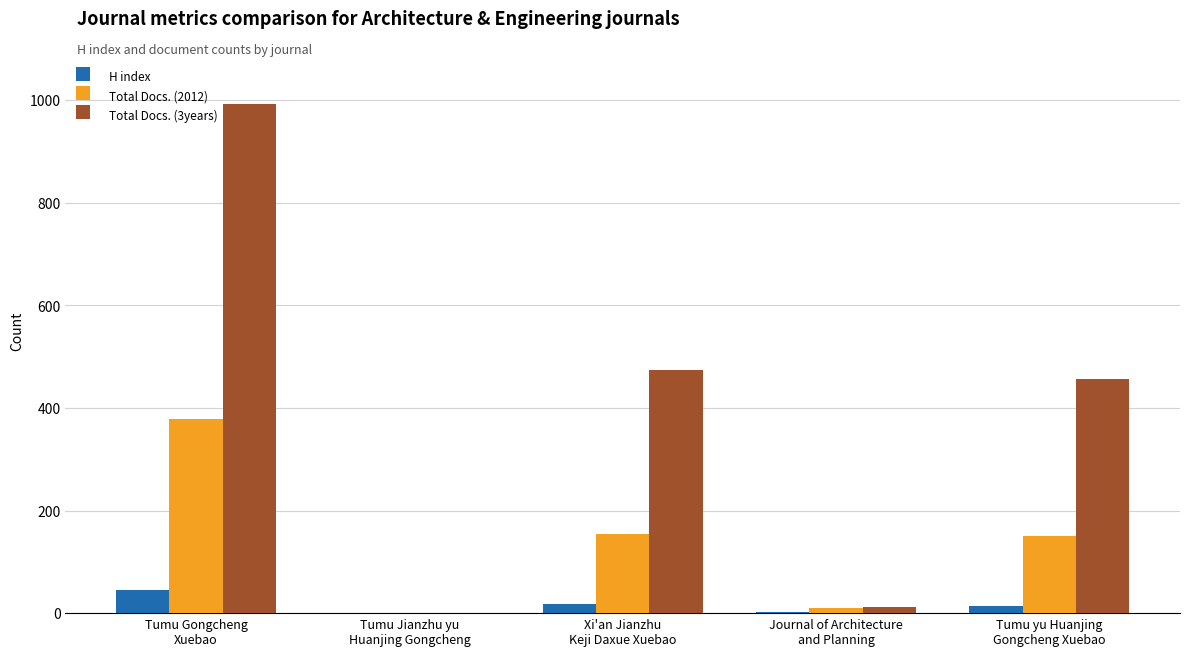

How many values in Total Docs. (3years) are above zero?

4